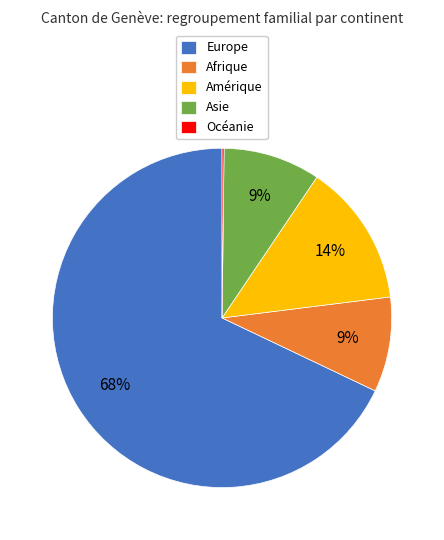

To the nearest percent, what is the combined percentage of Asie and Amérique?

23%